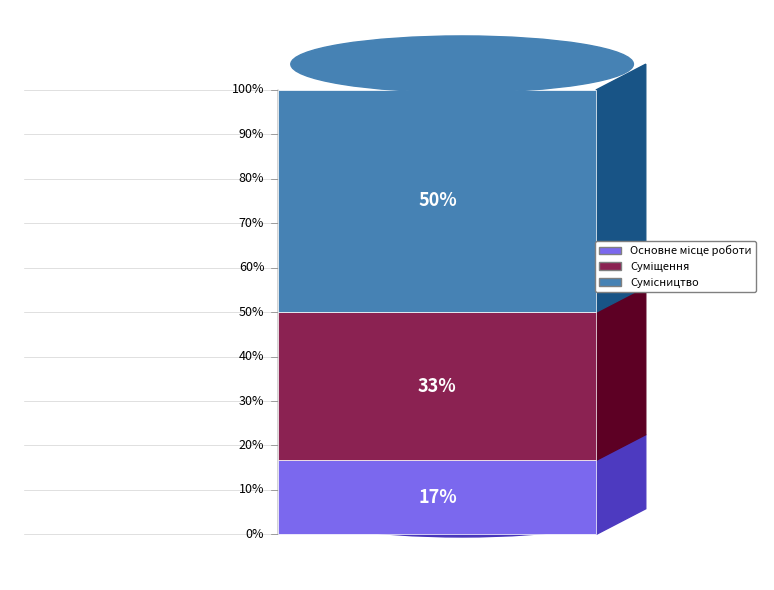

Is Суміщення the majority of the pie?

No